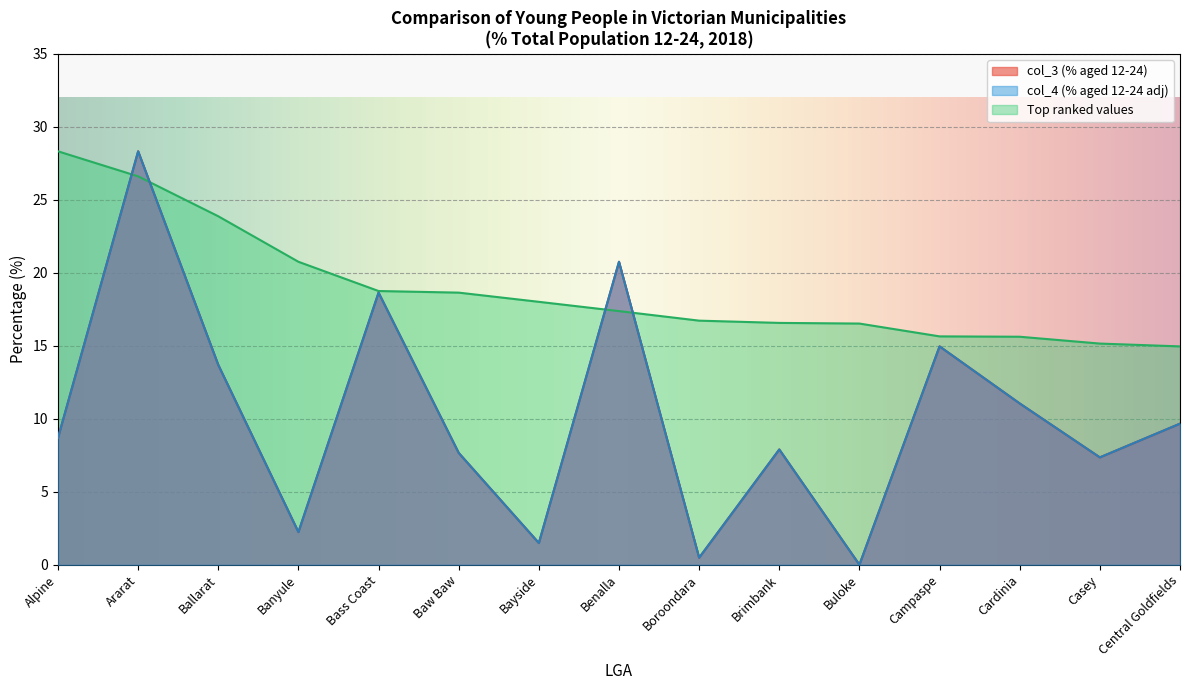

True or false: Top ranked values has a value of 26.6 at Ararat.

True